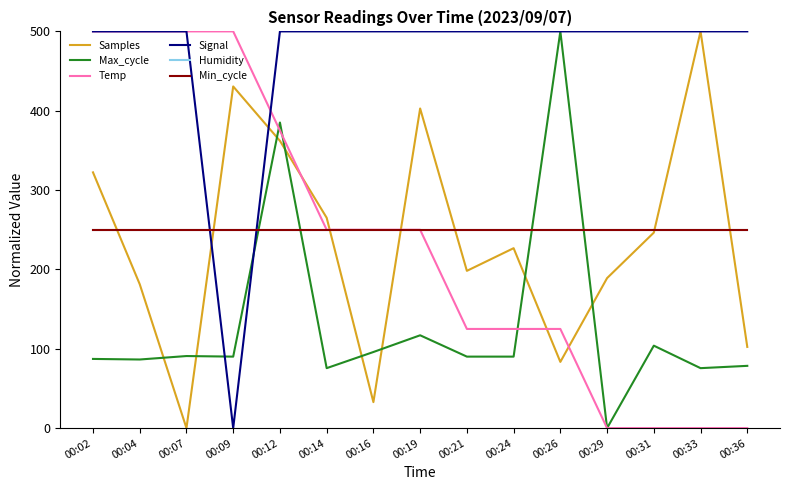

What is the value of the Signal point at the 12th from the left?

500.0